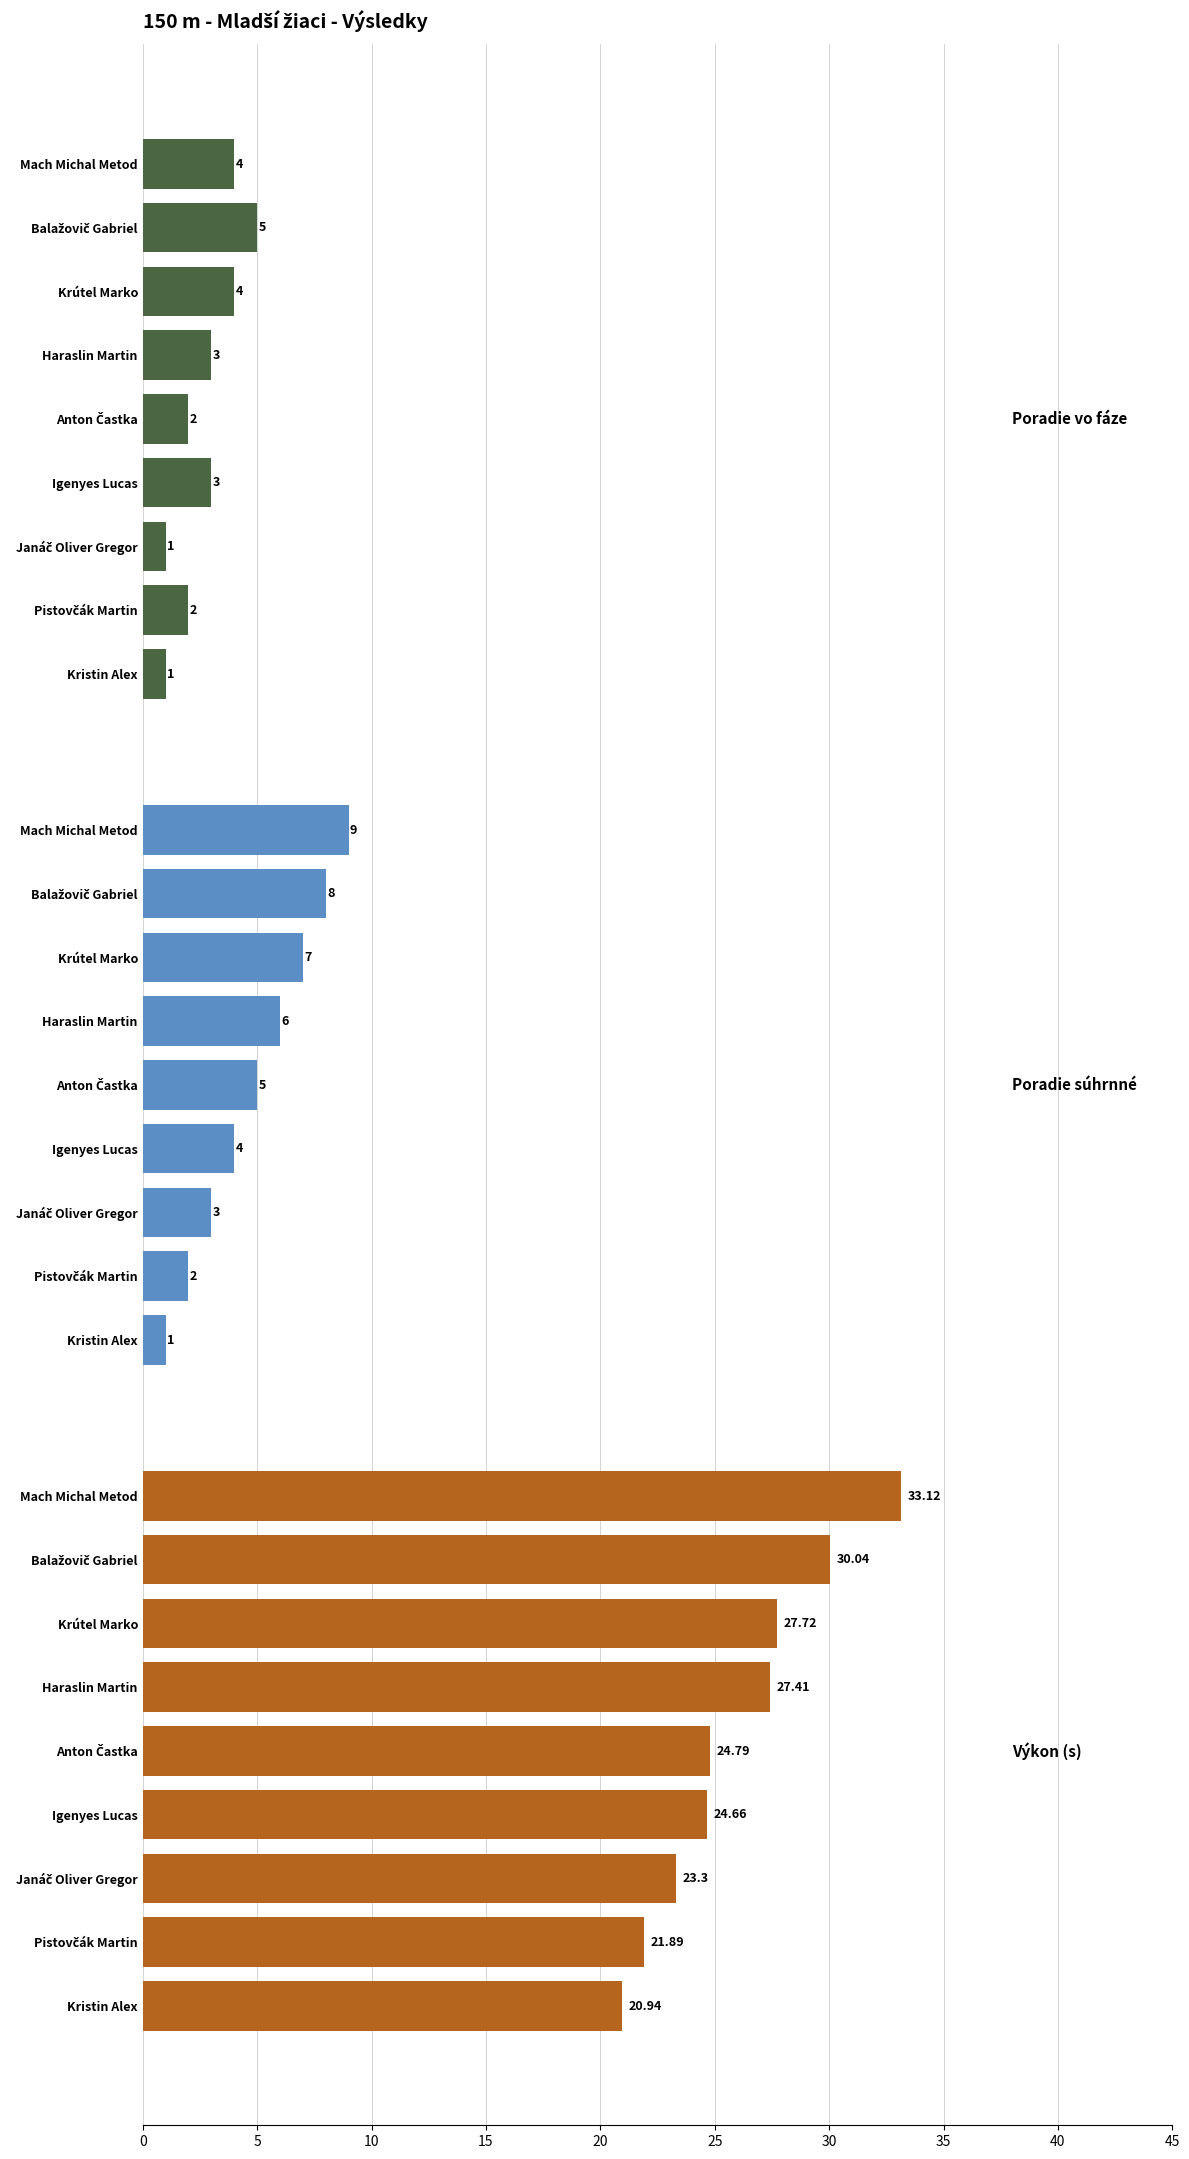

Between Pistovčák Martin and Janáč Oliver Gregor, which series saw the biggest shift?

Výkon (s)